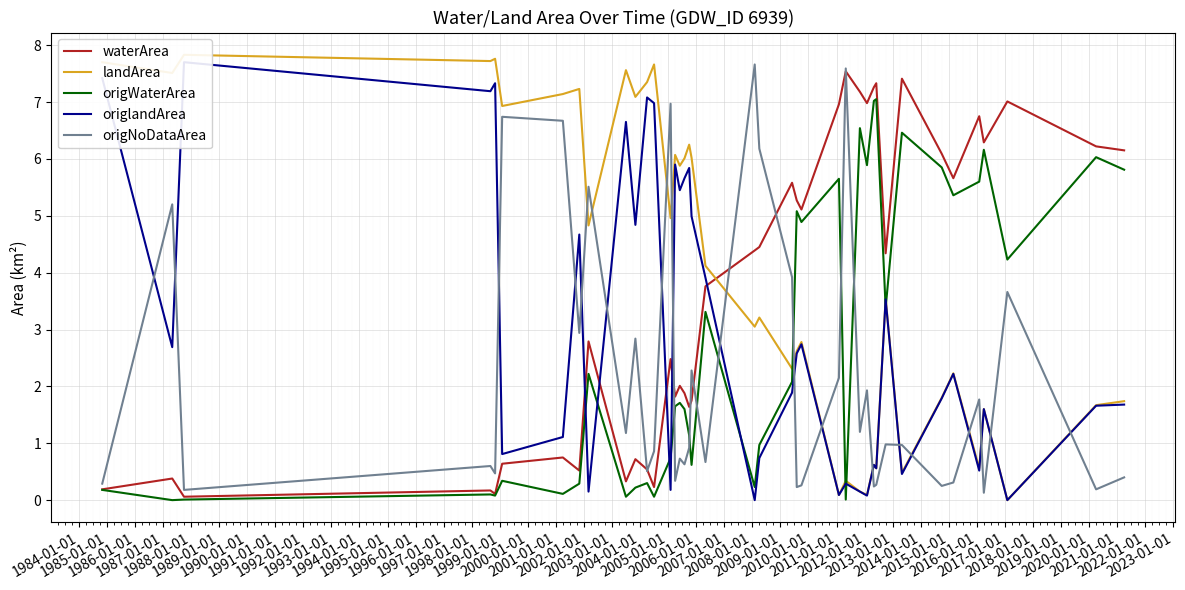

What is the maximum value for origNoDataArea?

7.7